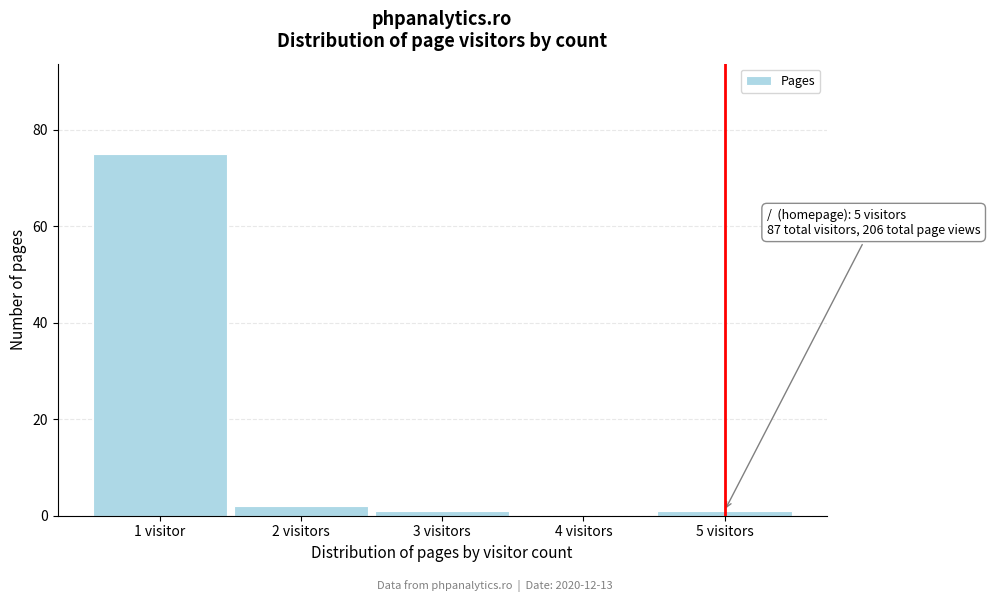

Reading left to right, list all the values displayed in this chart.

1 visitor=75	2 visitors=2	3 visitors=1	4 visitors=0	5 visitors=1